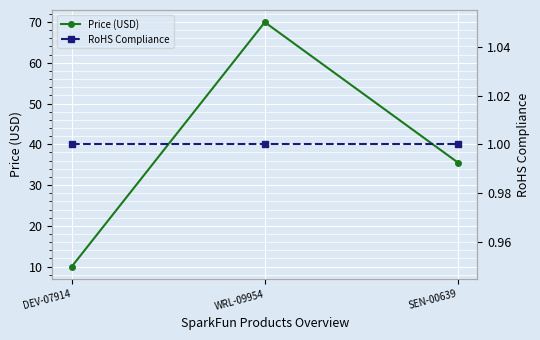

What is the sum of all Price (USD) values?

115.4